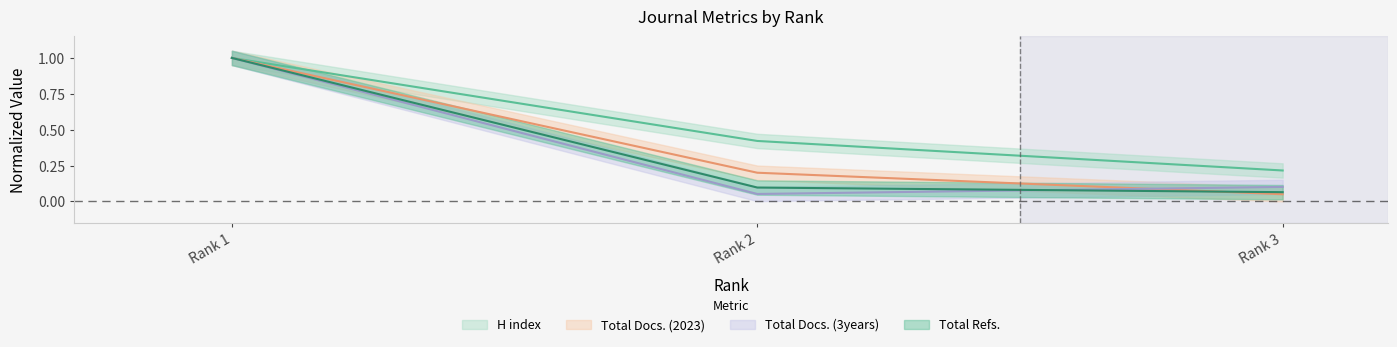

Reading right to left, what are all the values shown in this chart?

H index: 0.2	0.4	1.0
Total Docs. (2023): 0.1	0.2	1.0
Total Docs. (3years): 0.1	0.1	1.0
Total Refs.: 0.1	0.1	1.0